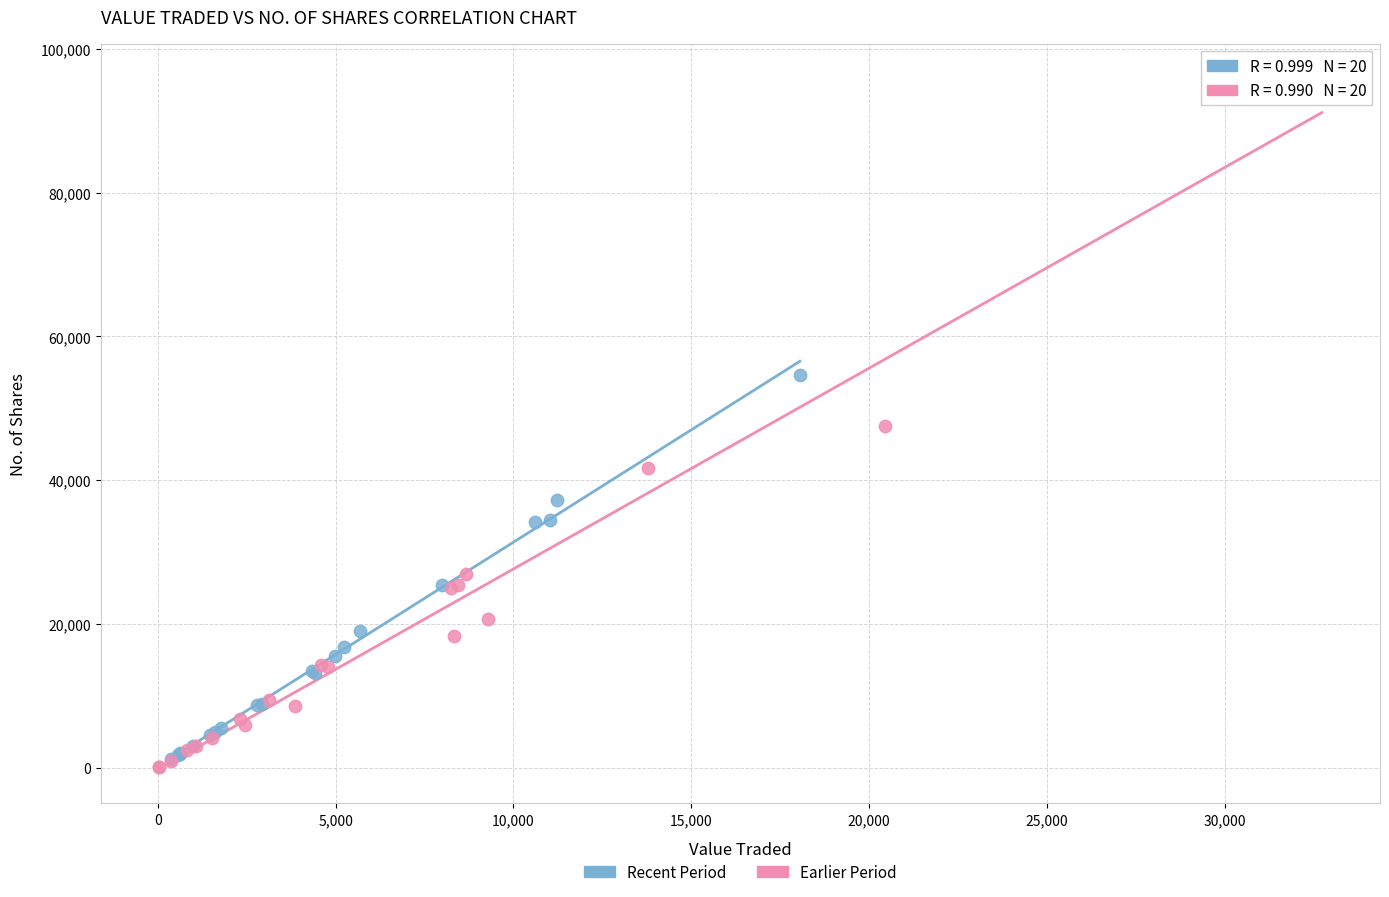

Which series reaches the maximum Y coordinate?

Earlier Period